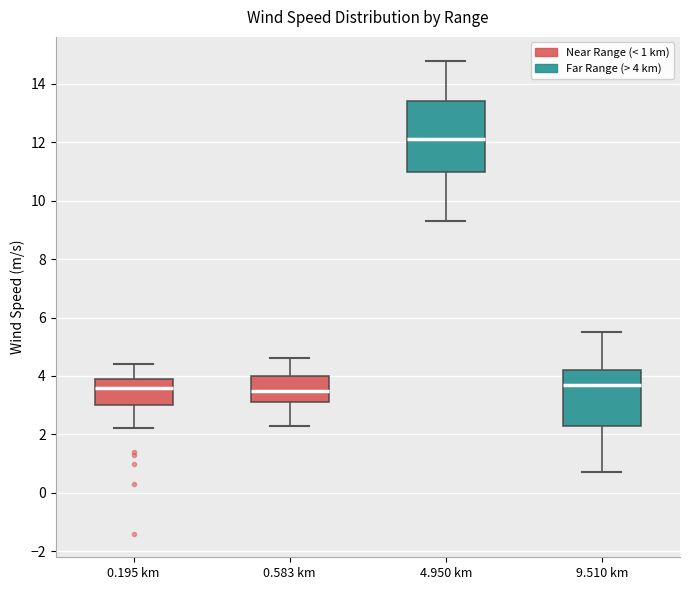

Reading left to right, transcribe this box plot: for each box, give where its median line is, the range the box spans, and where its two whiskers end, as read against the y-axis. The values are not printed on the chart, so give them approximately, as read against the axis.

0.195 km: median 3.6, box 3.0 to 4.0, whiskers 2.2 to 4.4
0.583 km: median 3.6, box 3.2 to 4.0, whiskers 2.4 to 4.6
4.950 km: median 12.2, box 11.0 to 13.4, whiskers 9.4 to 14.8
9.510 km: median 3.8, box 2.4 to 4.2, whiskers 0.8 to 5.6